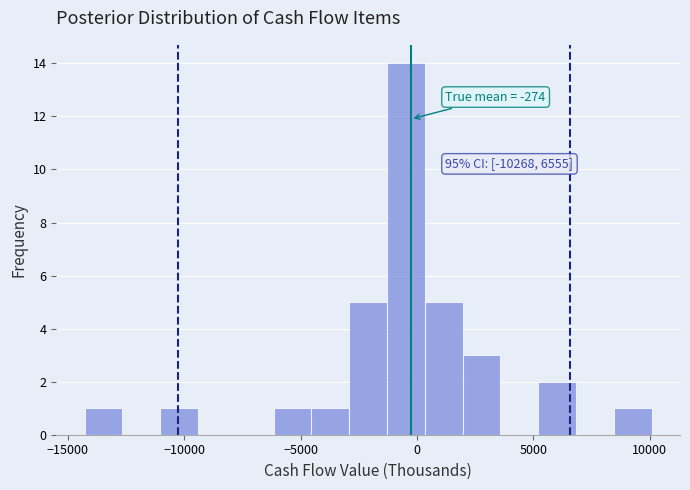

Read against the x-axis, roughly where is the centre of the tallest bar?

-500